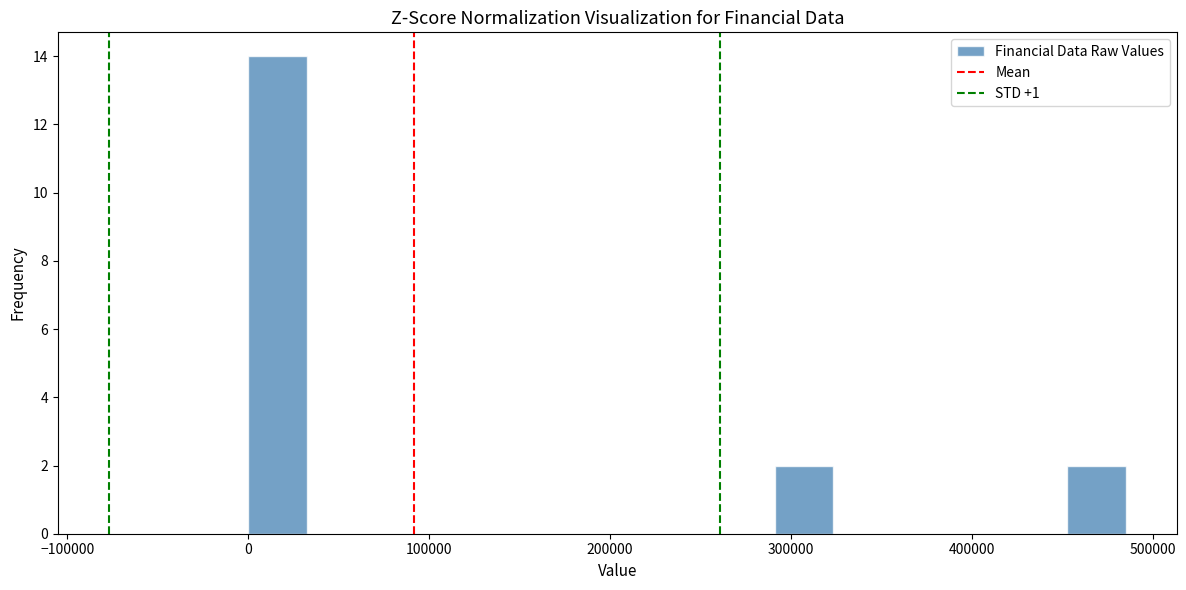

Read against the x-axis, roughly where is the centre of the tallest bar?

20000